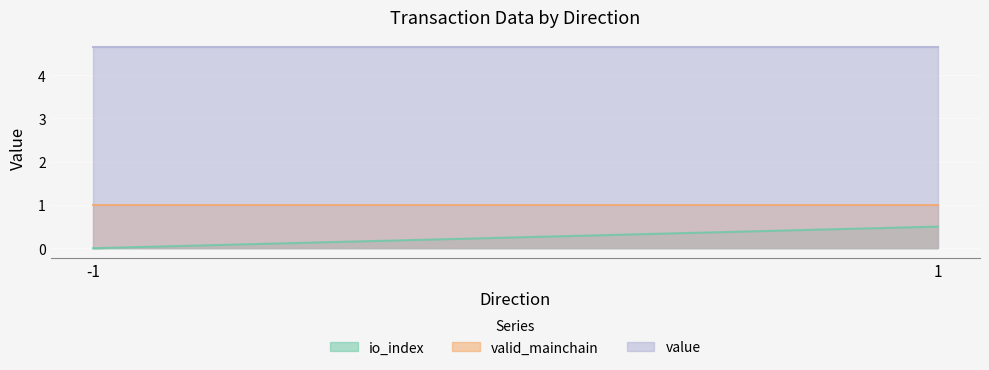

Reading left to right, transcribe all the data shown in this chart.

io_index: 0.0	0.5
valid_mainchain: 1.0	1.0
value: 4.7	4.7